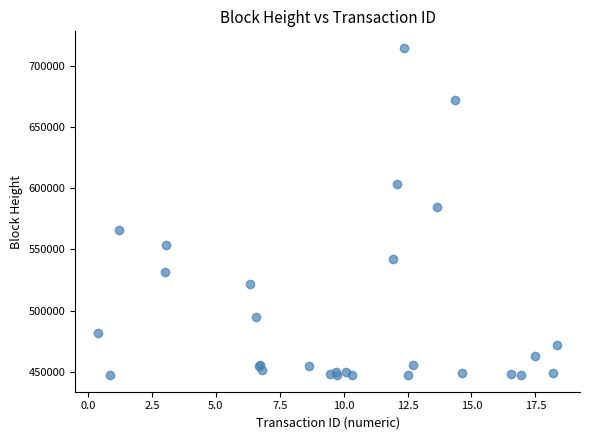

What Y value in the scatter plot is closest to 580911?

584288